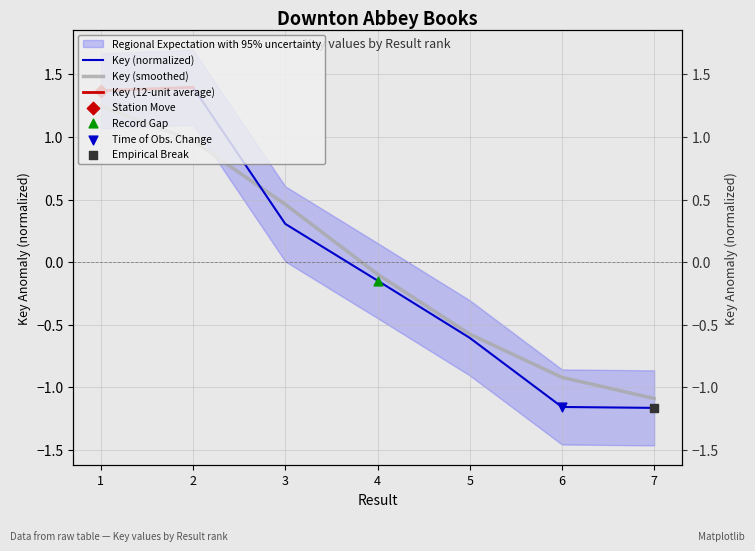

Which has a higher value, 3 or 1?

1